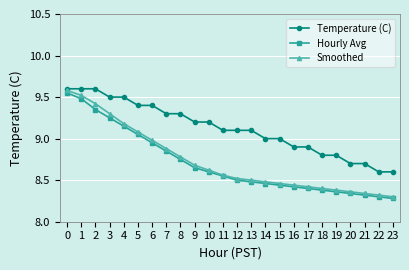

What is the value of the Temperature (C) point at the 16th from the left?

9.0